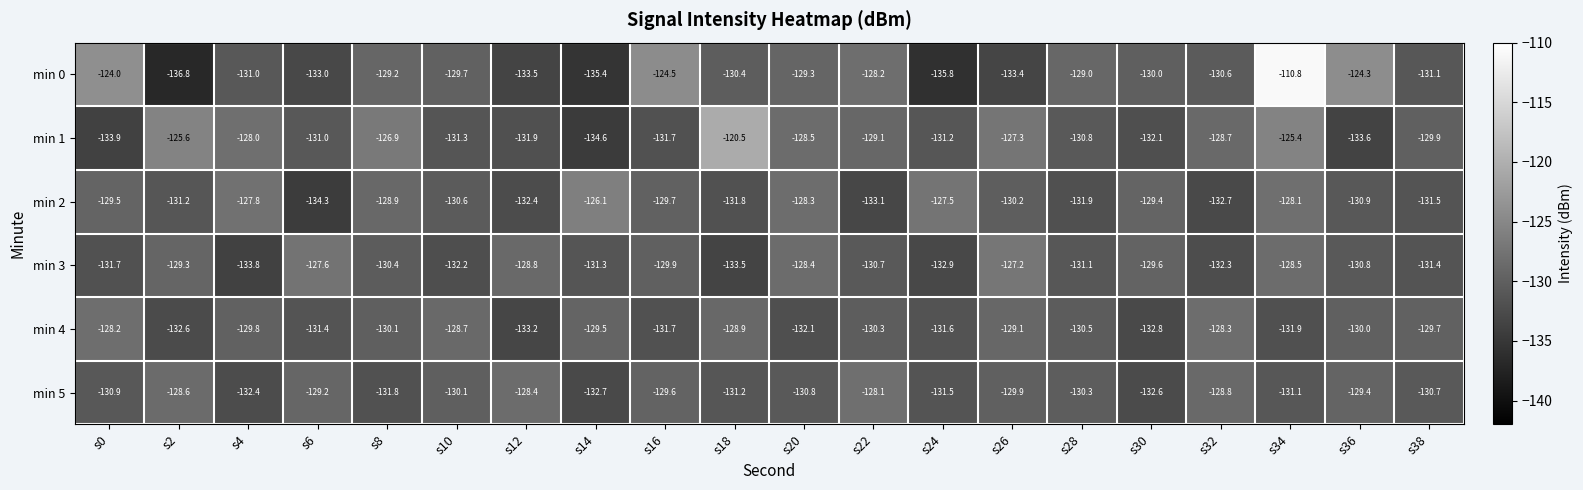

At which label is min 4 closest to -130?

s36